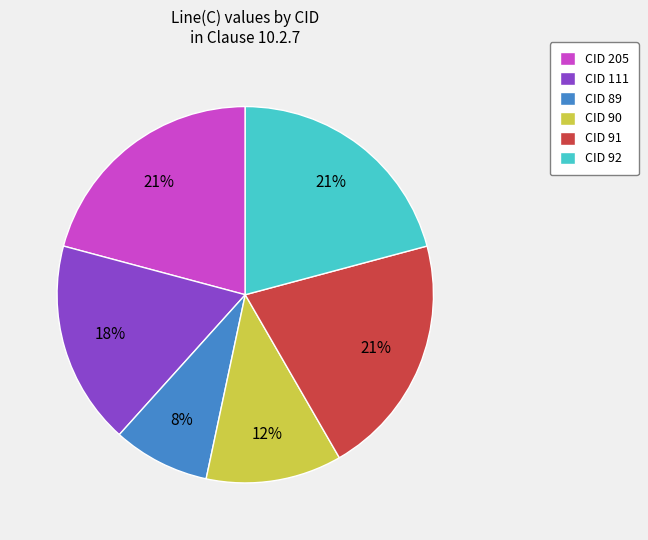

To the nearest percent, what percentage of the pie is CID 92?

21%